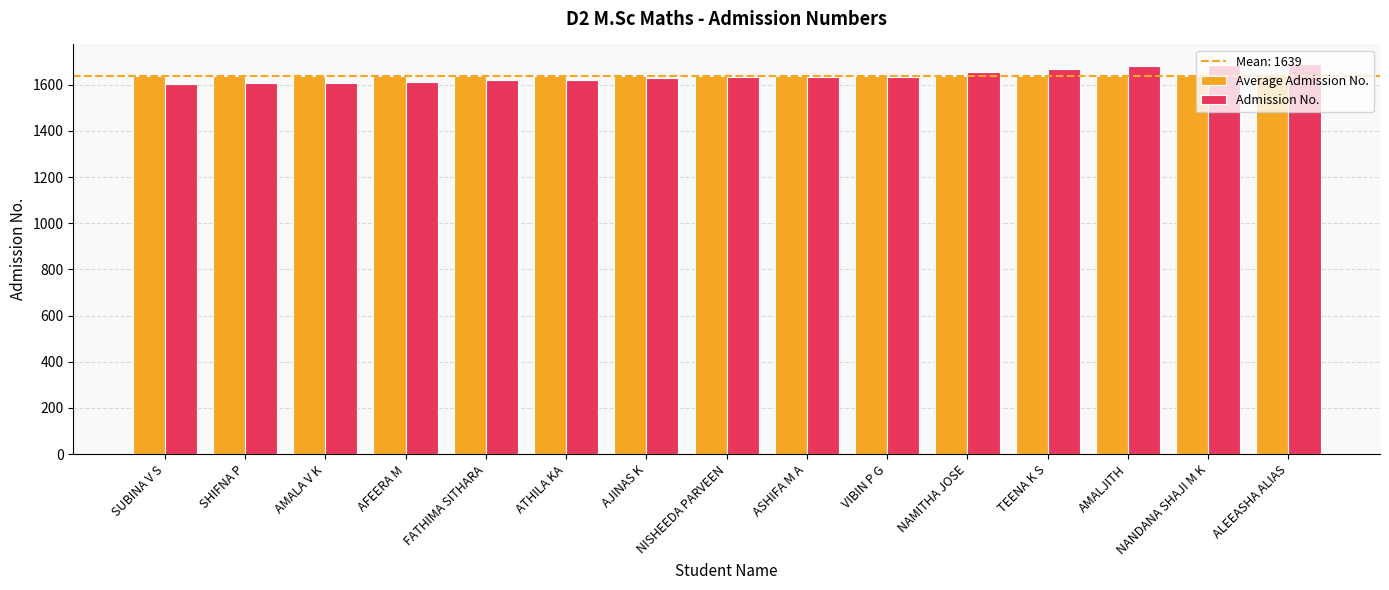

Count the number of data series in this chart.

2